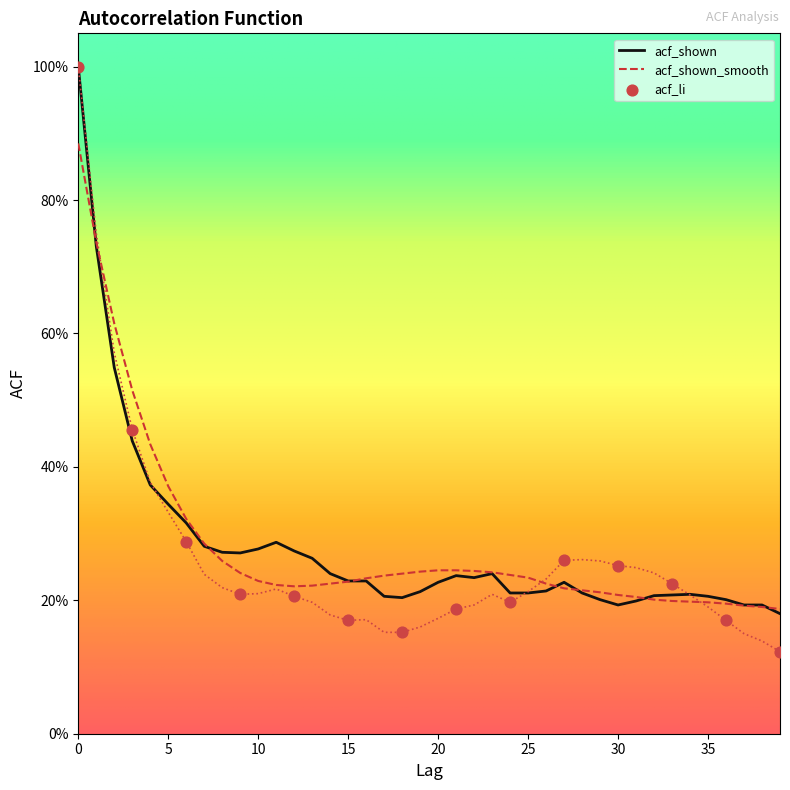

At how many categories does at least one series exceed 0?

40